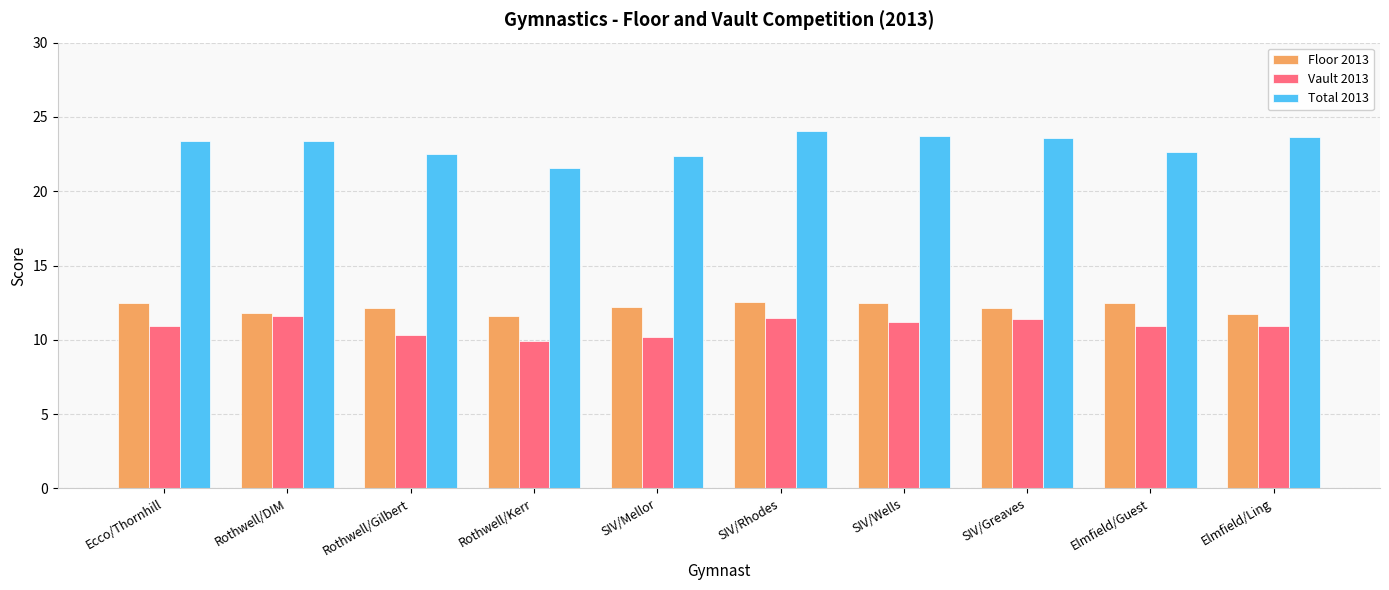

What is the average value of the Vault 2013 series?

10.9